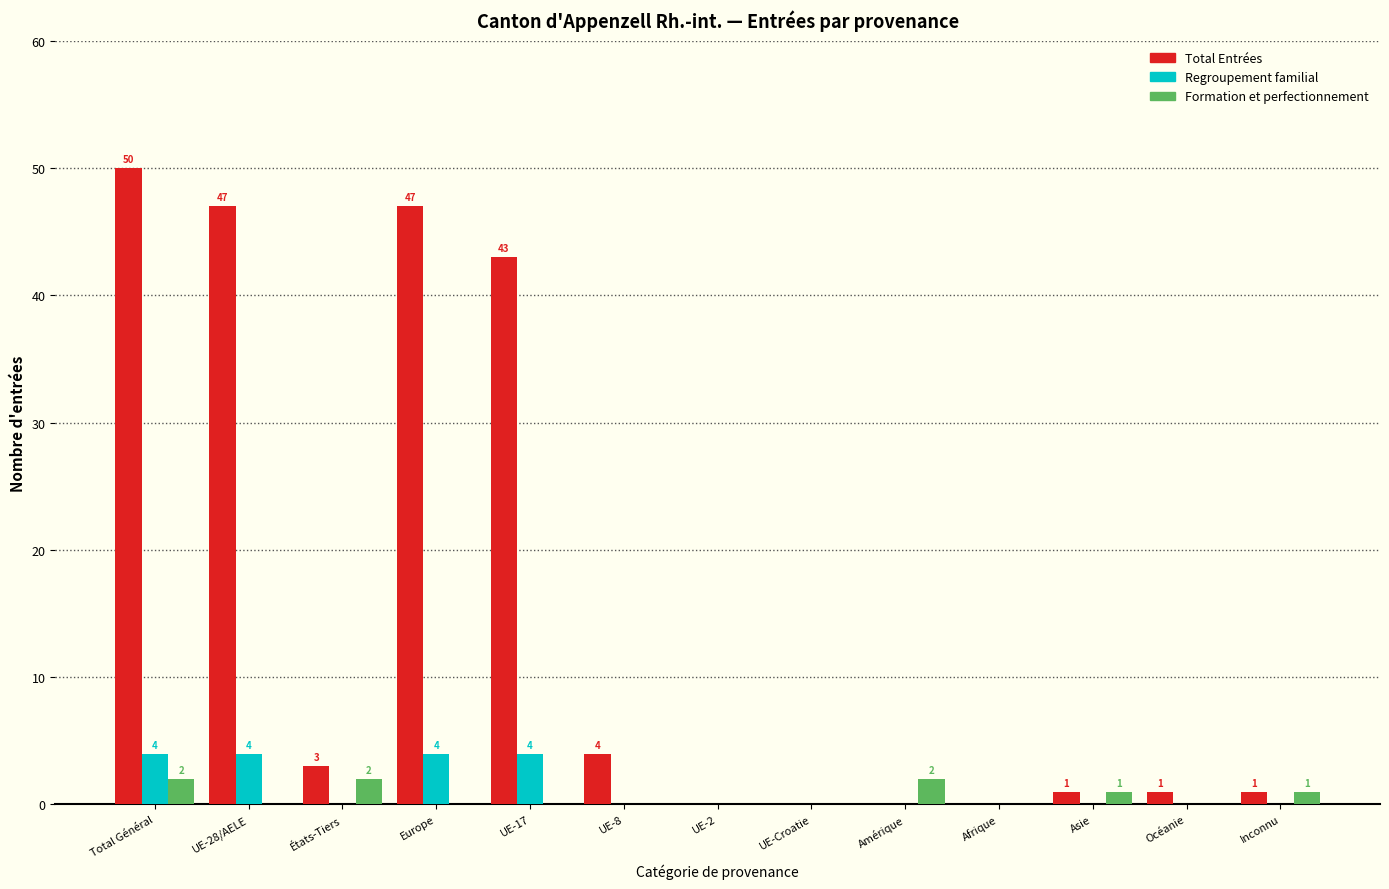

True or false: Regroupement familial has a value of 0 at Inconnu.

True